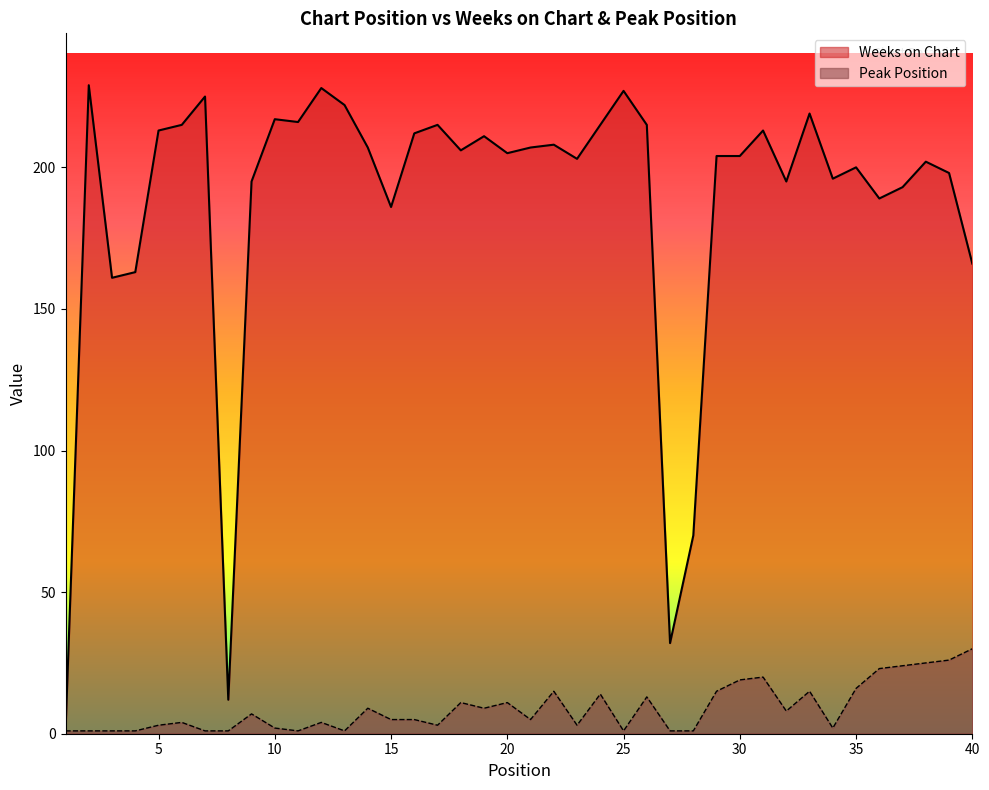

What is the value of the Weeks on Chart point at the 27th from the left?

32